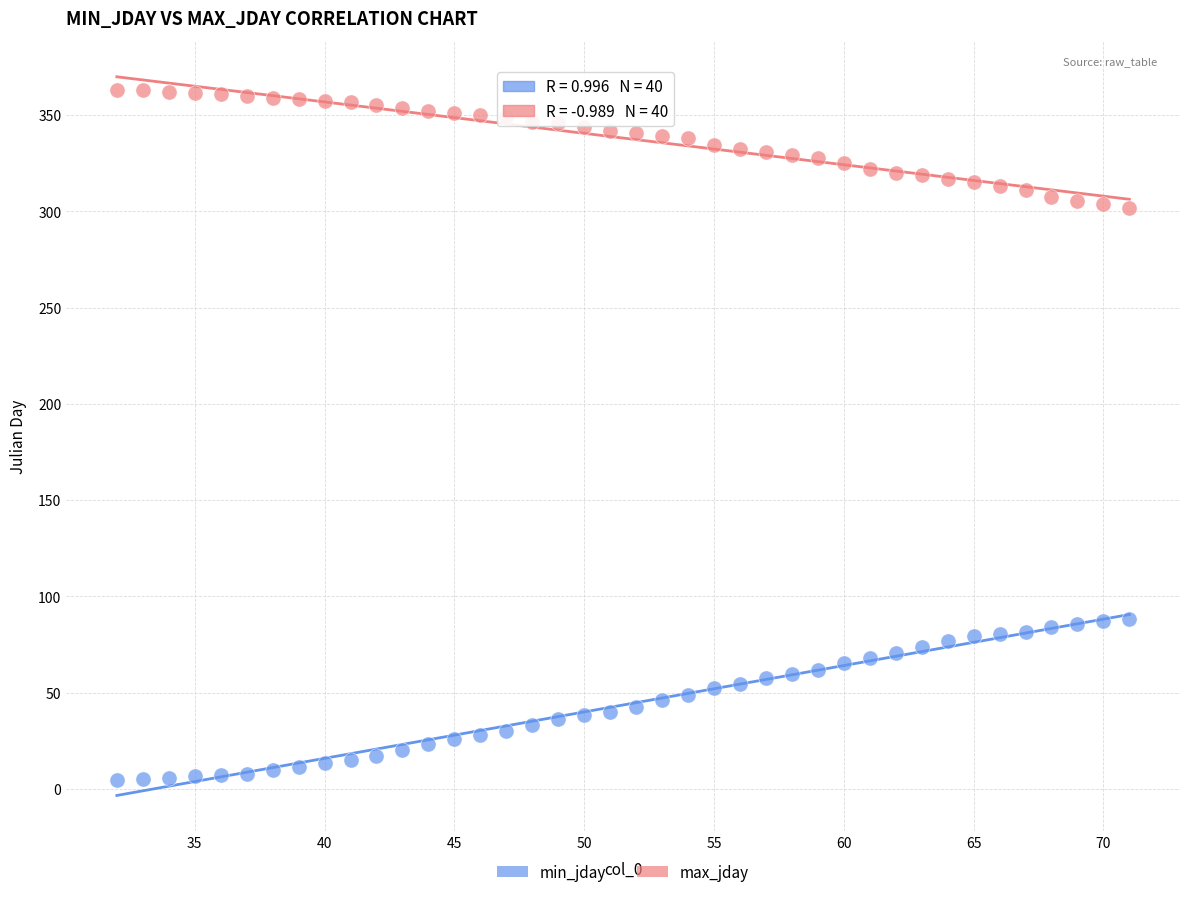

What is the X range (max minus min) for the scatter plot?

39.0